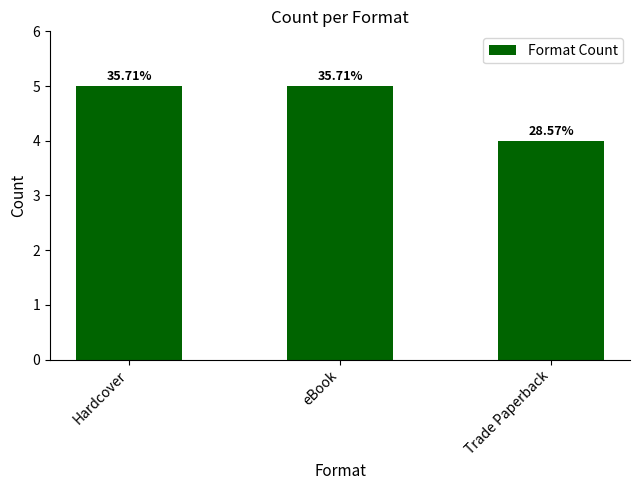

How many bars are there in total?

3